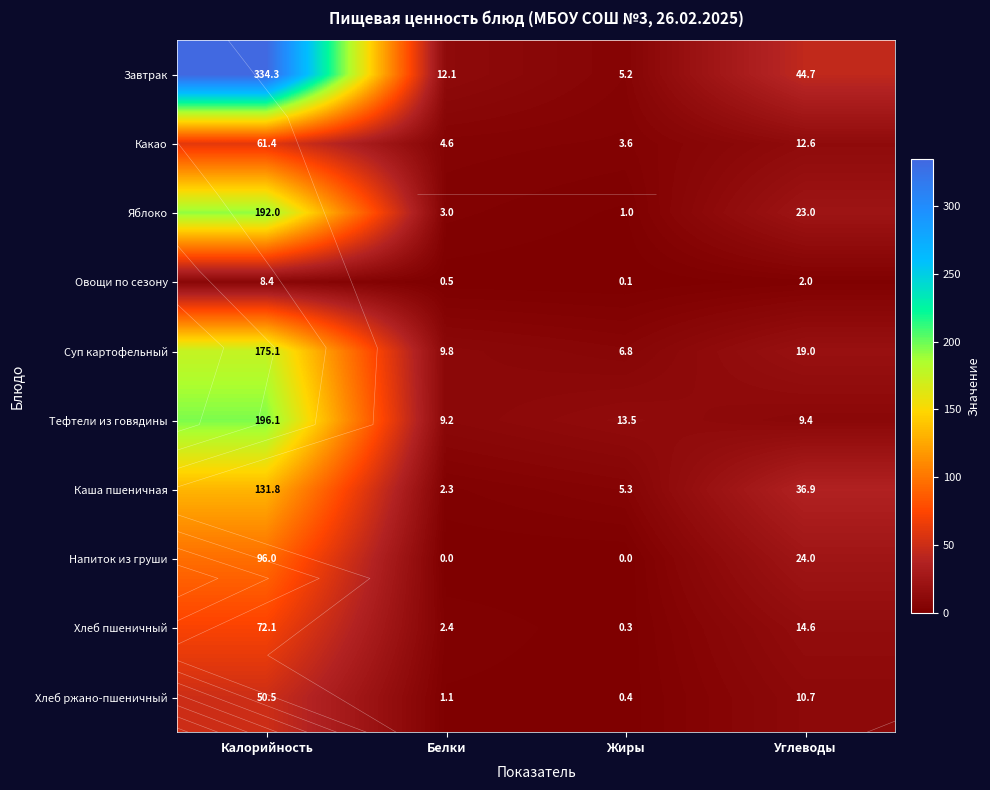

How many distinct data groups are displayed?

10